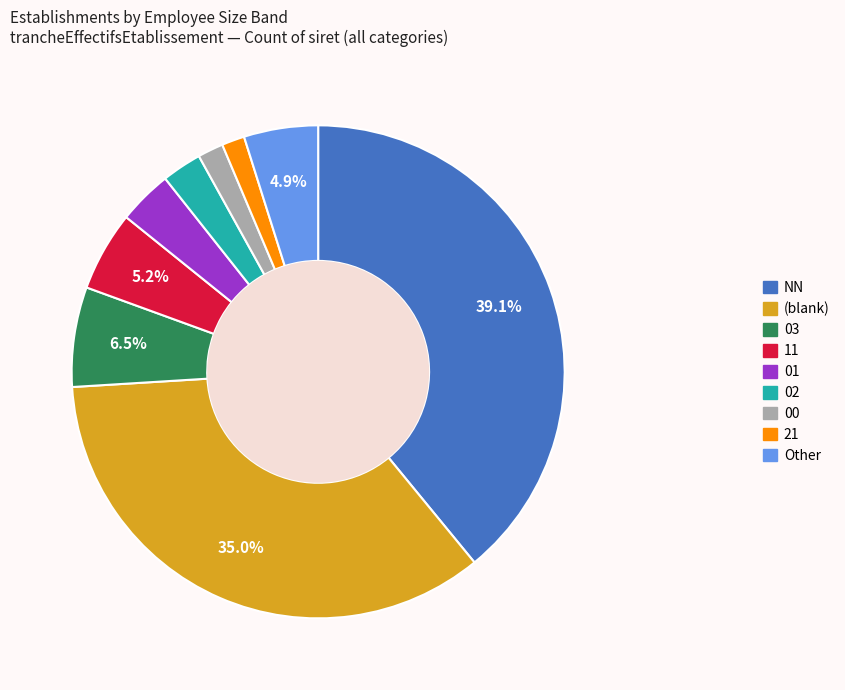

Count the number of slices in the pie.

9